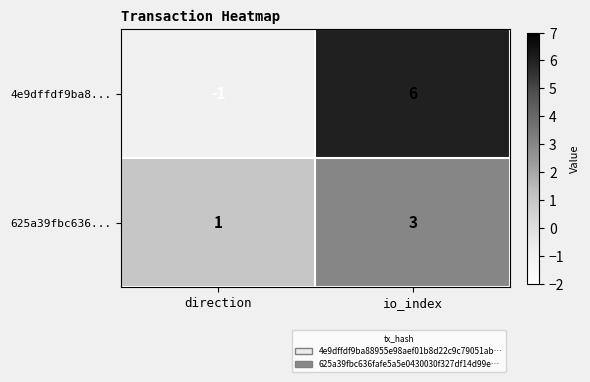

What is the difference between the maximum and minimum values in the 4e9dffdf9ba8... series?

7